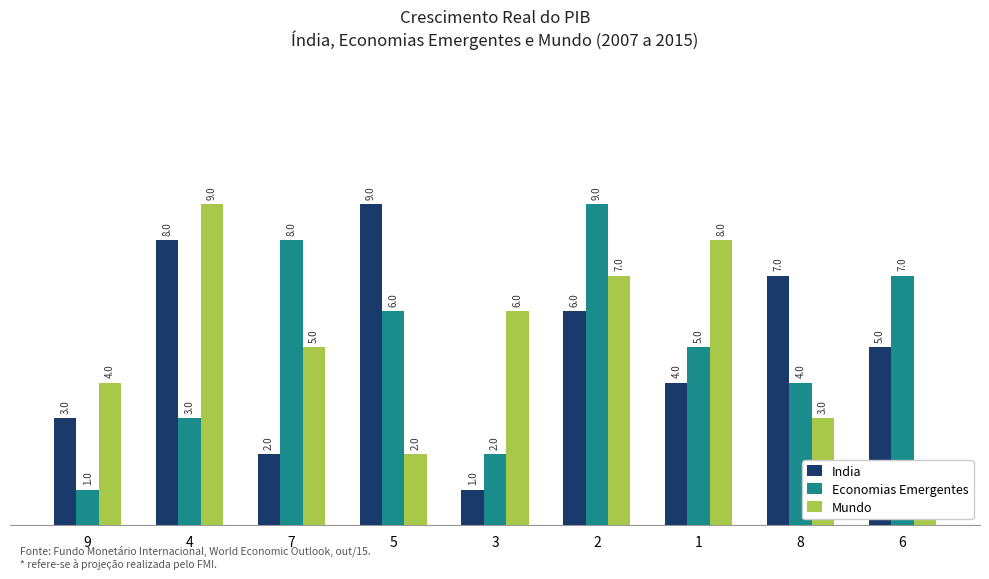

True or false: India has a value of 5 at 6.

True